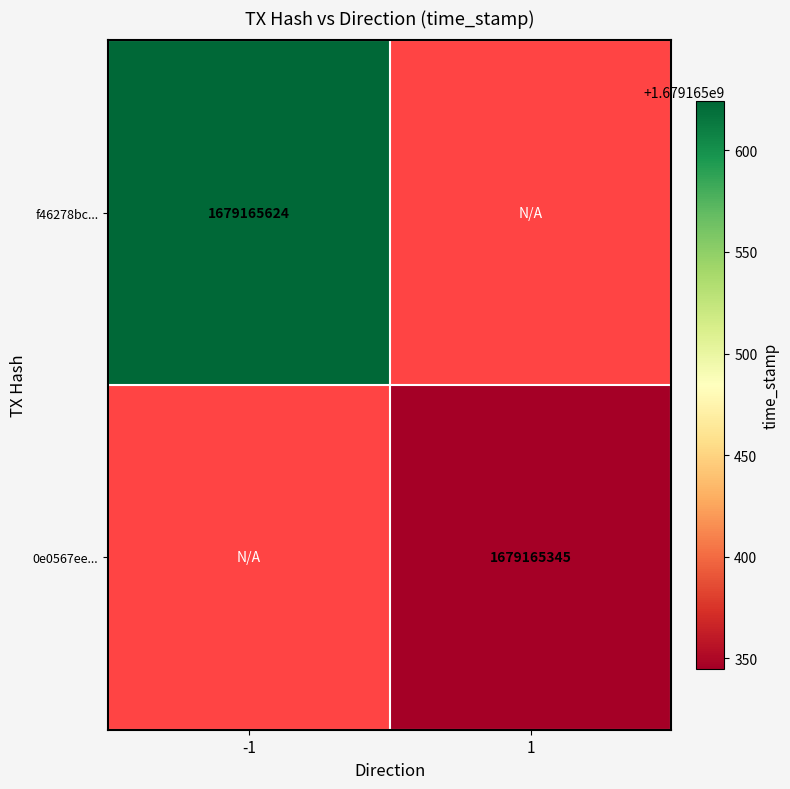

Which series has the largest total across all categories?

f46278bc...